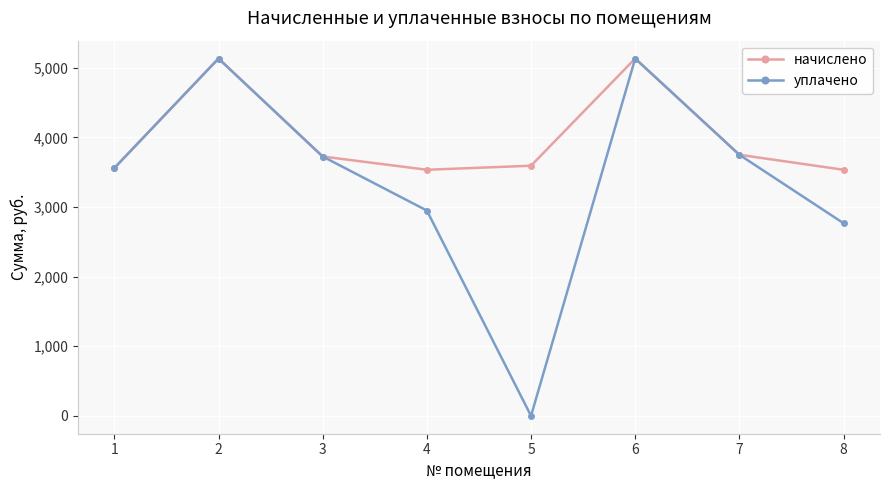

In начислено, how many points are higher than both neighbors (excluding endpoints)?

2